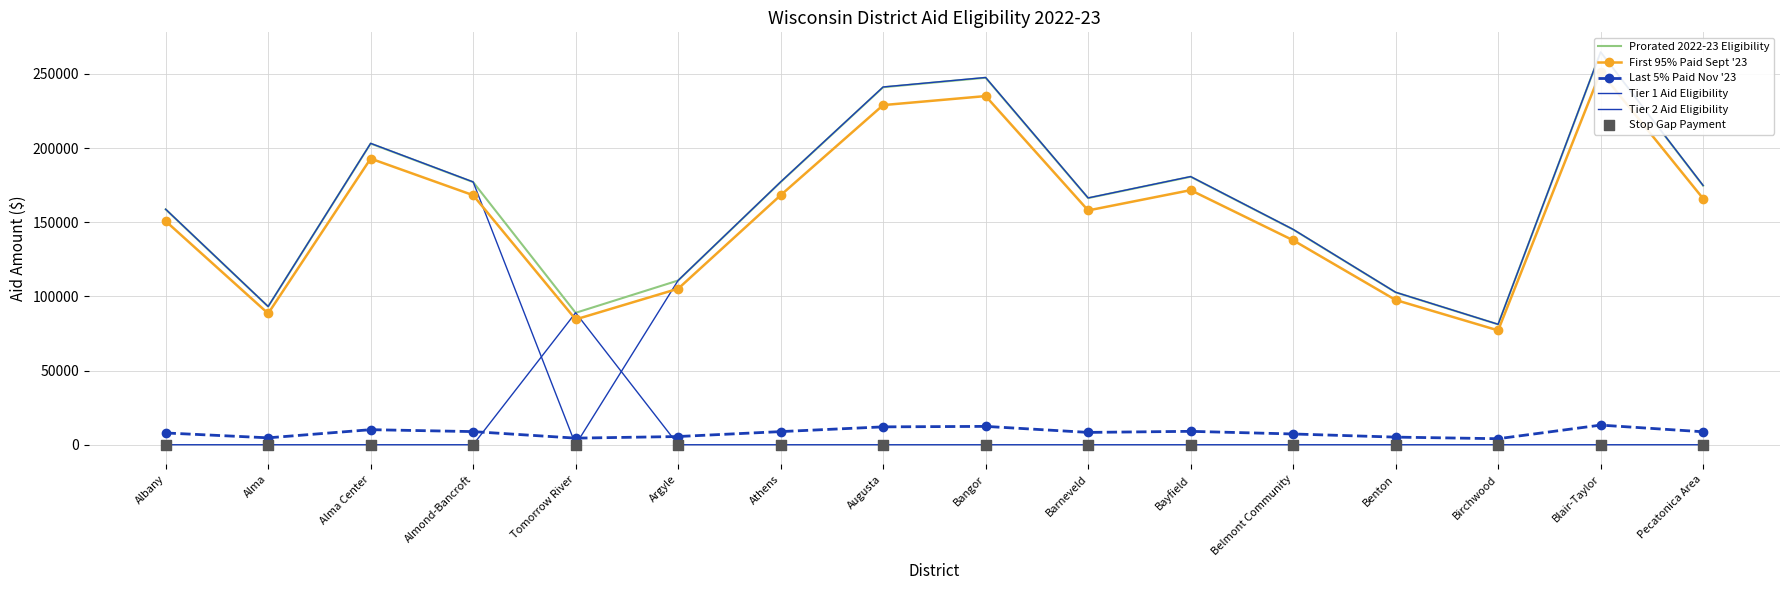

Which series has the largest total across all categories?

Prorated 2022-23 Eligibility